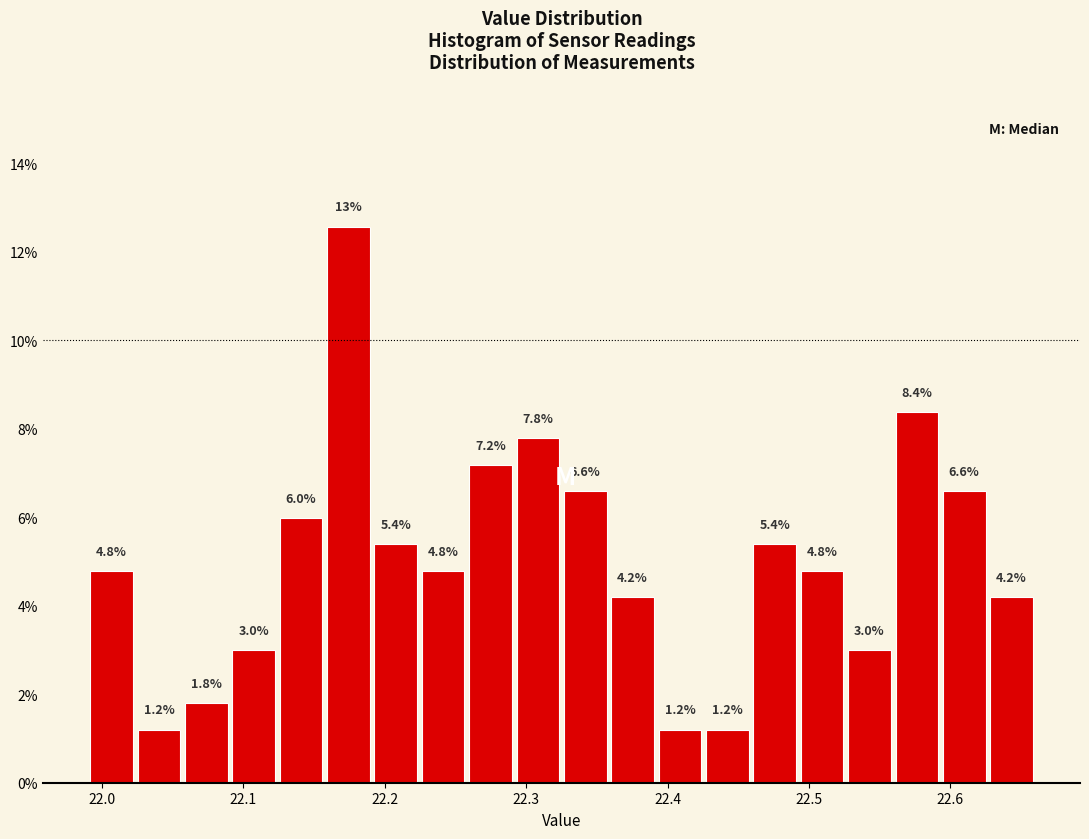

Read against the x-axis, roughly where is the centre of the tallest bar?

22.17